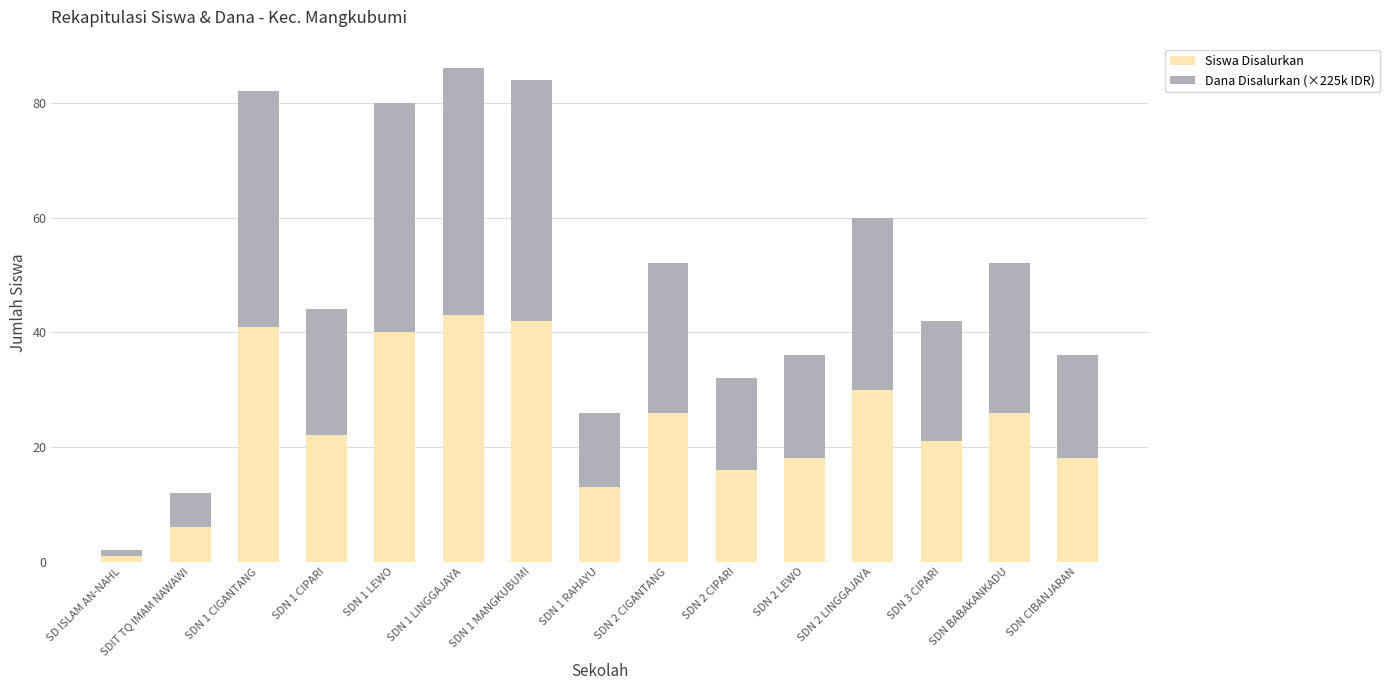

The value of Siswa Disalurkan at SDN 2 CIGANTANG is 14. True or false?

False